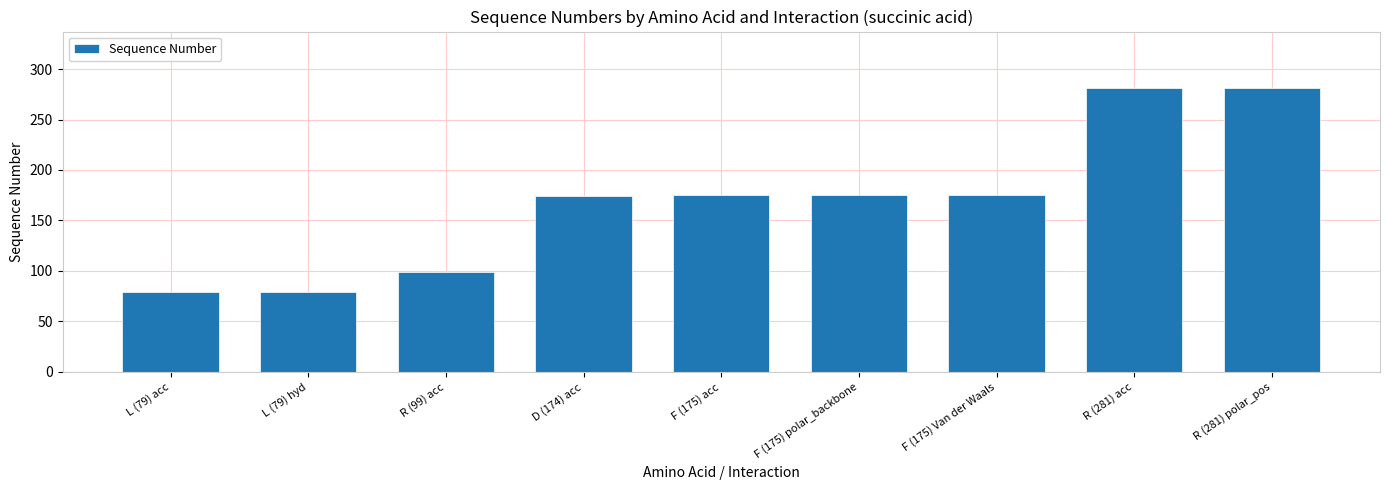

Are the bars grouped side by side (vs. stacked)?

No